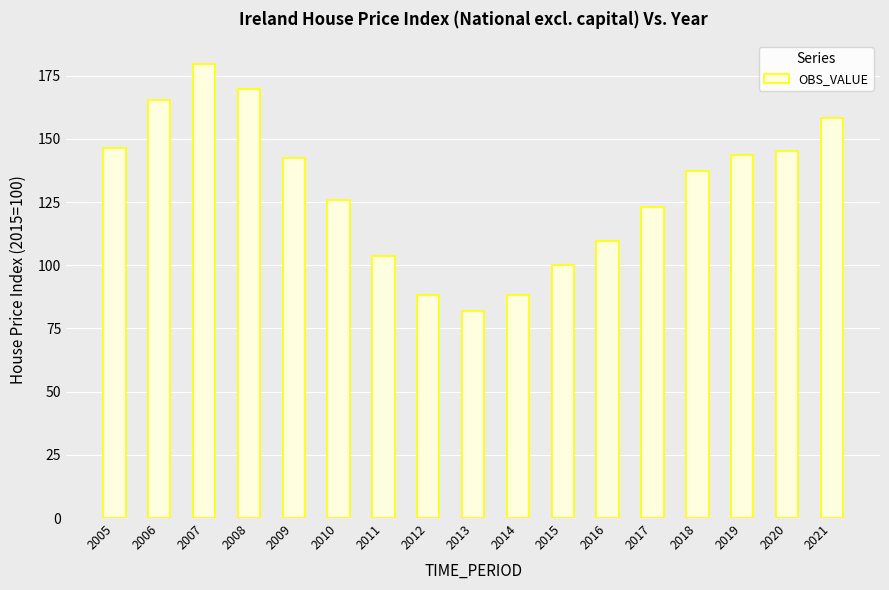

What is the sum of the values at 2009 and 2019?

285.9